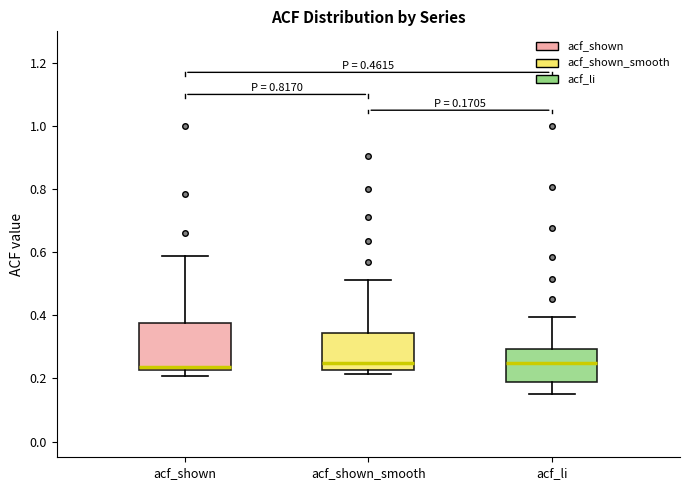

Comparing the boxes themselves (not the whiskers), which one is the tallest?

acf_shown